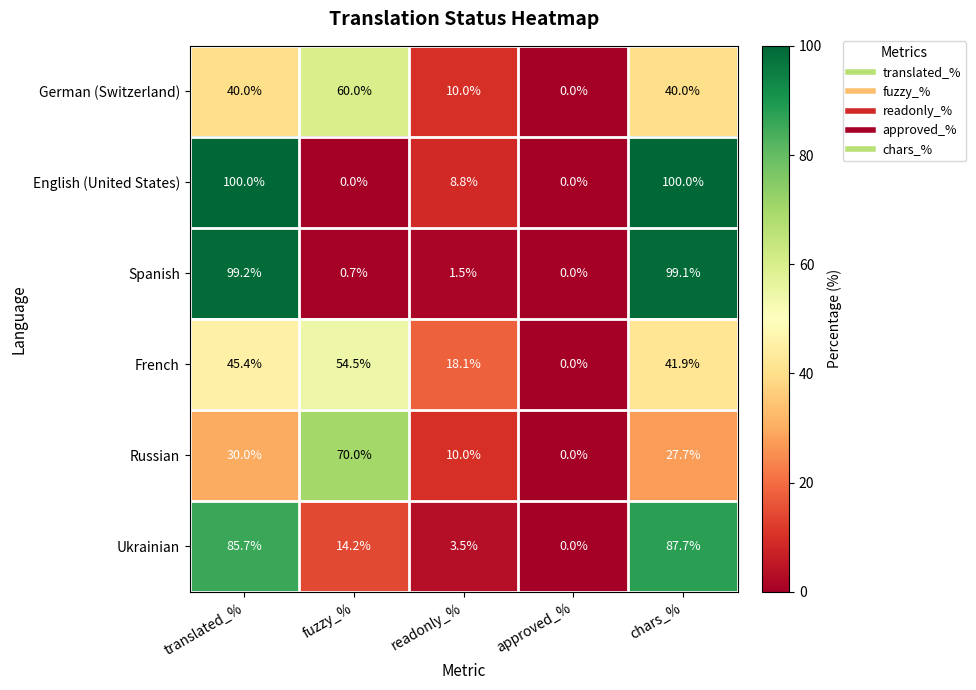

Rank the series by their maximum value, from lowest to highest.

French, German (Switzerland), Russian, Ukrainian, Spanish, English (United States)